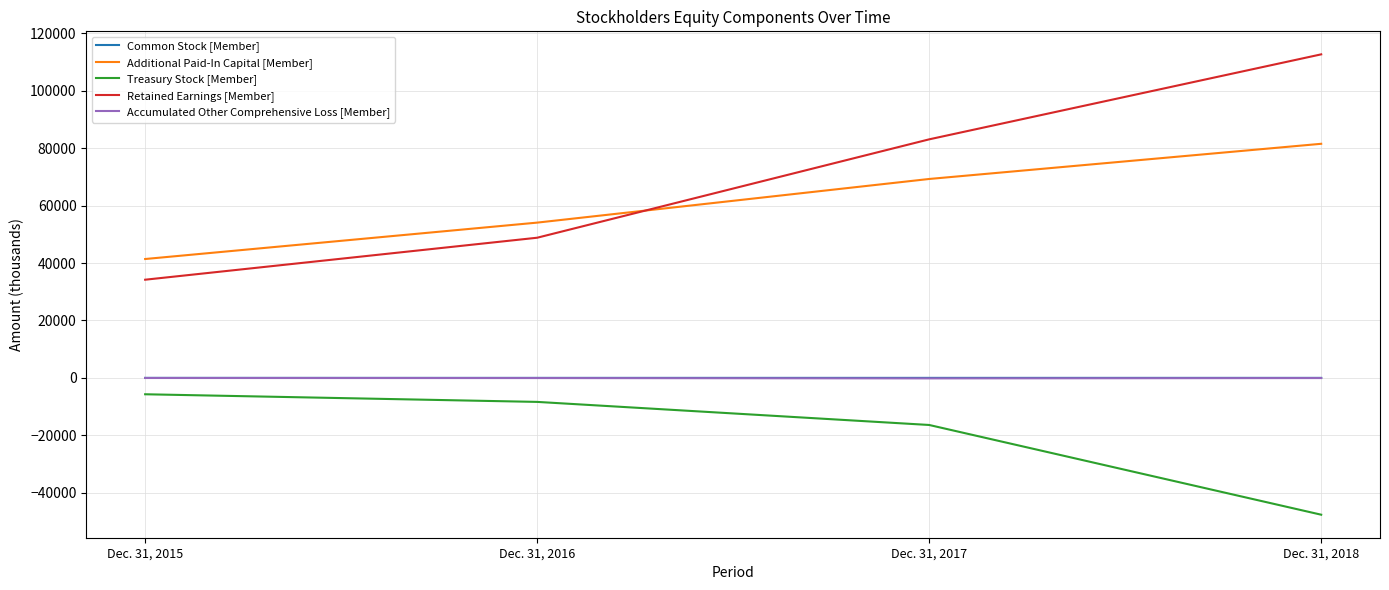

What is the approximate value of Additional Paid-In Capital [Member] at Dec. 31, 2015, to the nearest 10?

41390